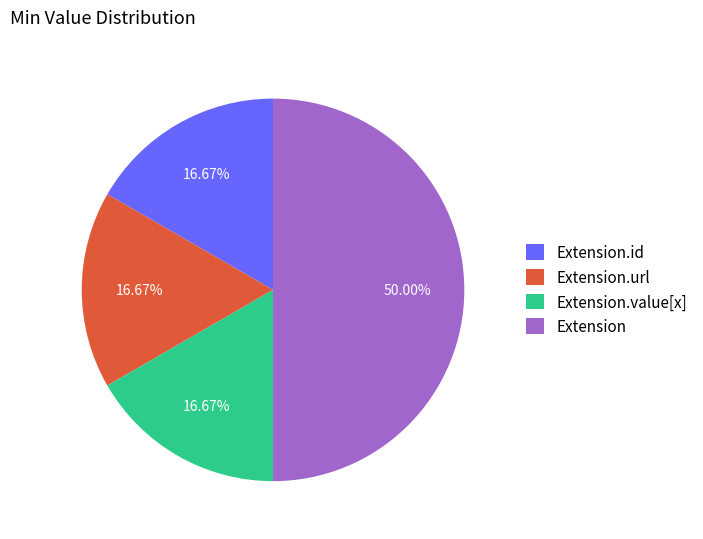

Is it true that Extension is 5% of the pie?

False